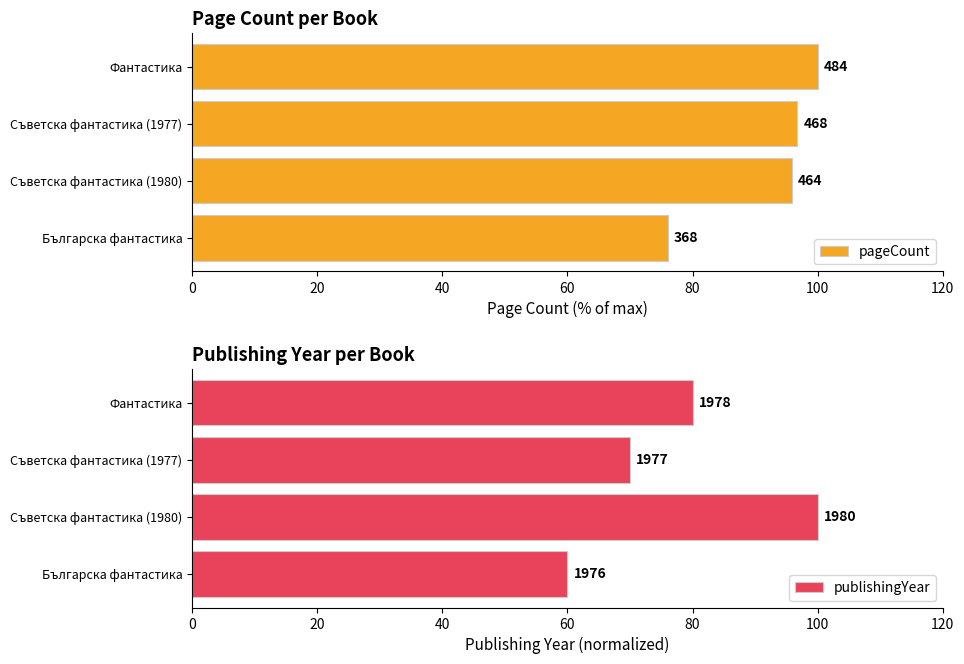

What is the average value of the publishingYear series?

77.5